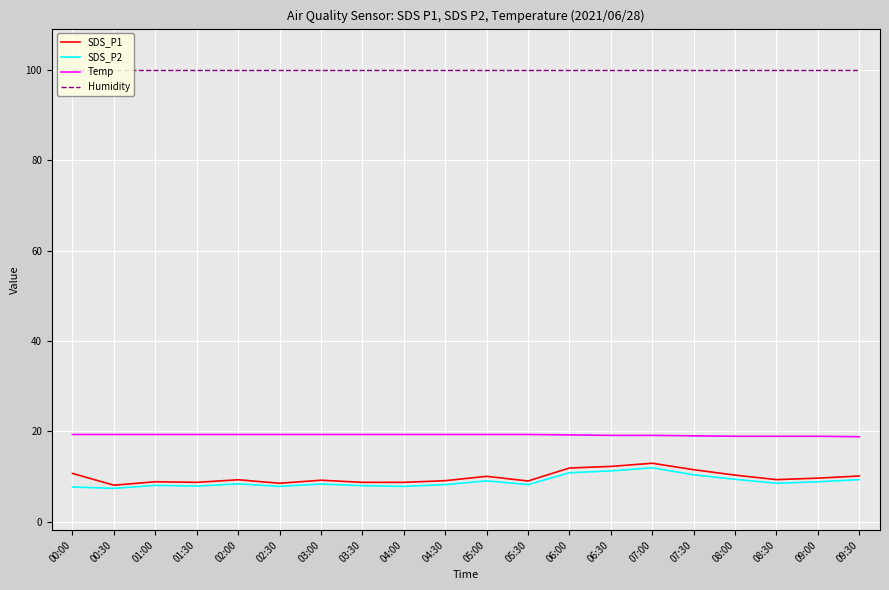

At how many categories does at least one series exceed 10?

20